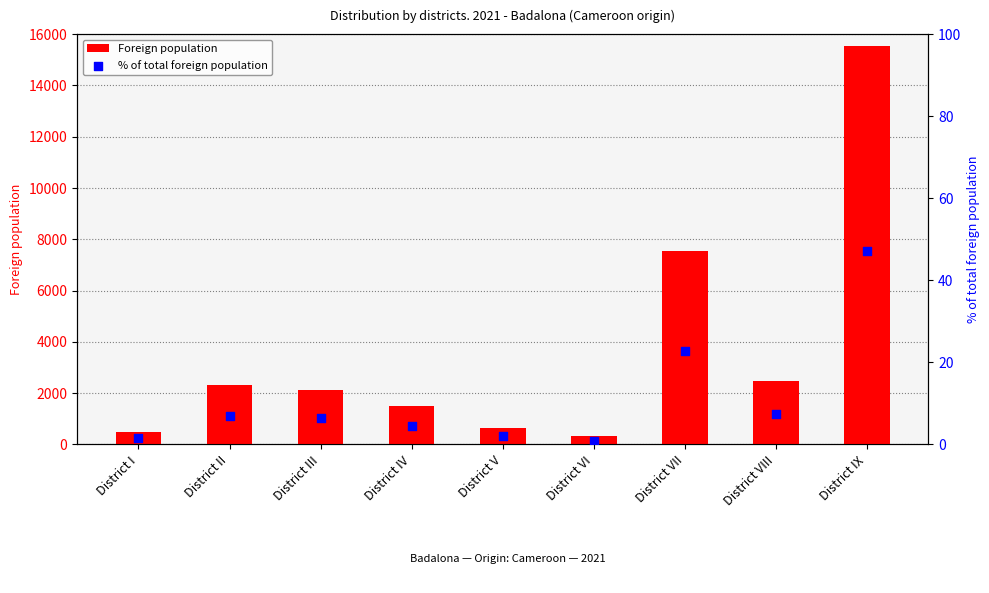

Which series reaches the minimum Y coordinate?

% of total foreign population